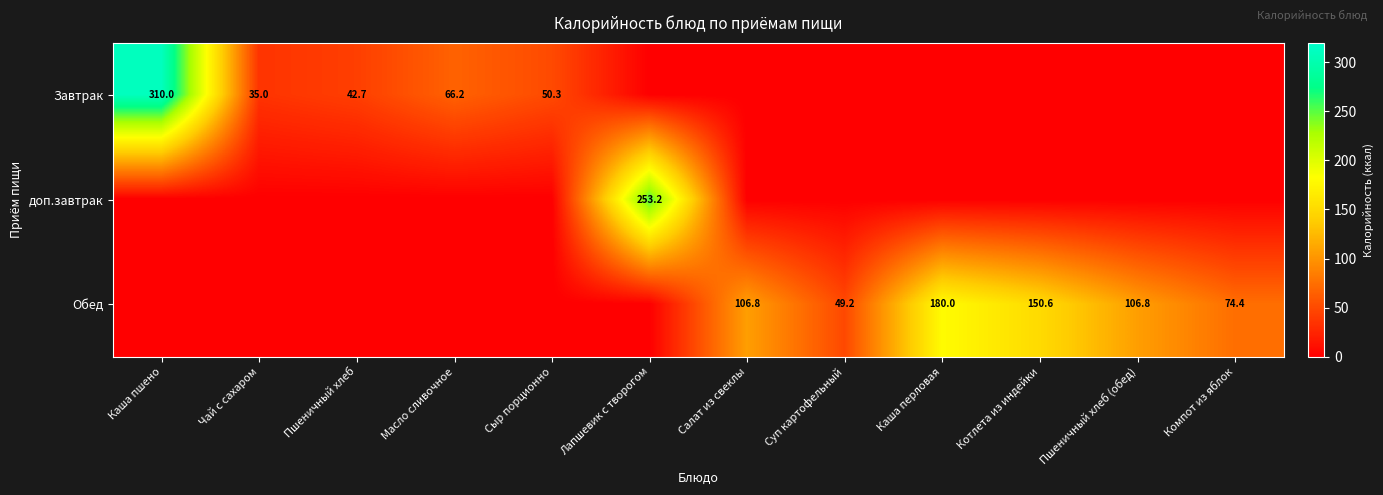

The value of Завтрак at Сыр порционно is 50.3. True or false?

True